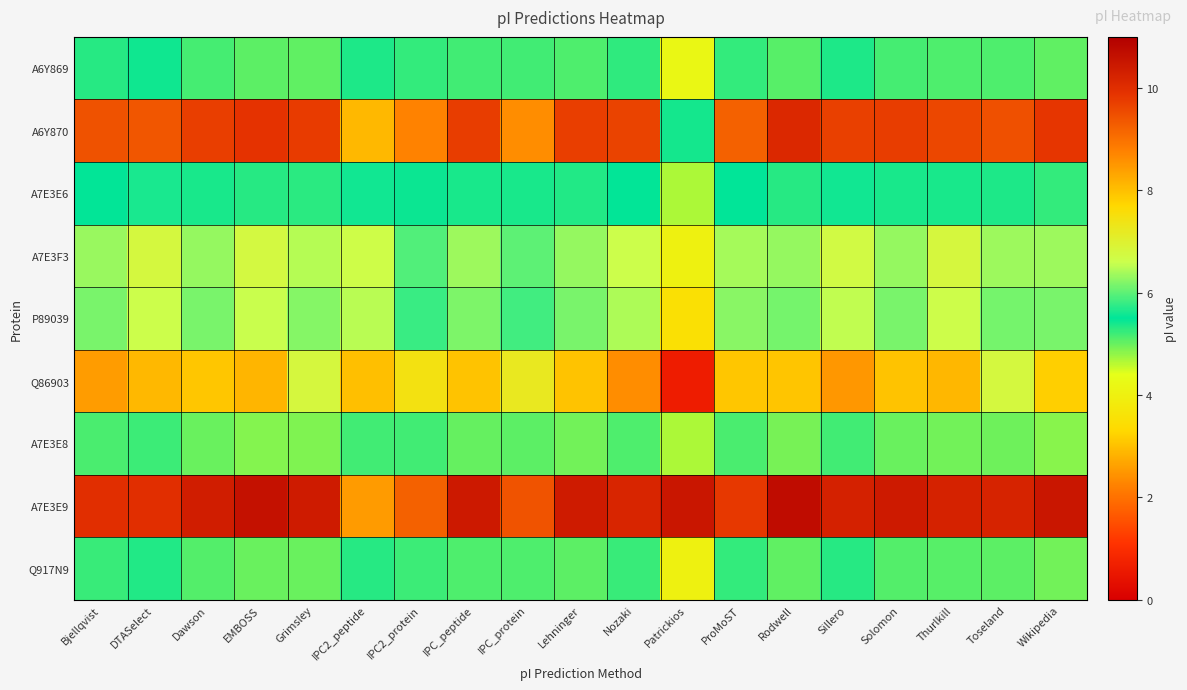

How many series are shown in this chart?

9